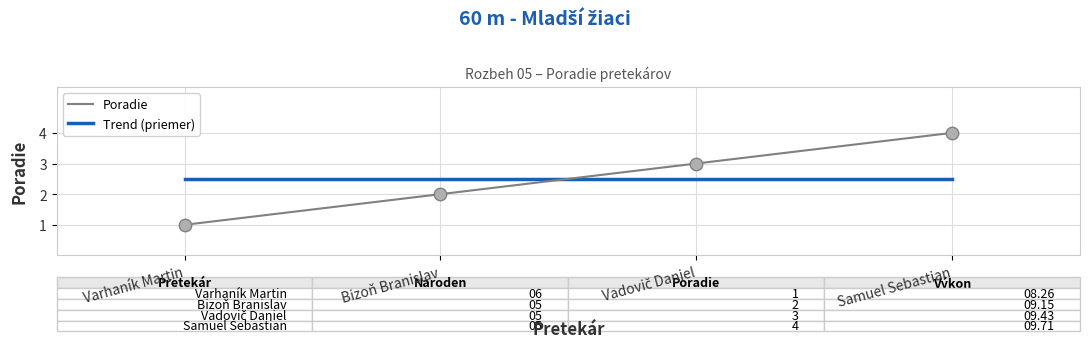

What is the change in value from Bizoň Branislav to Vadovič Daniel?

+1